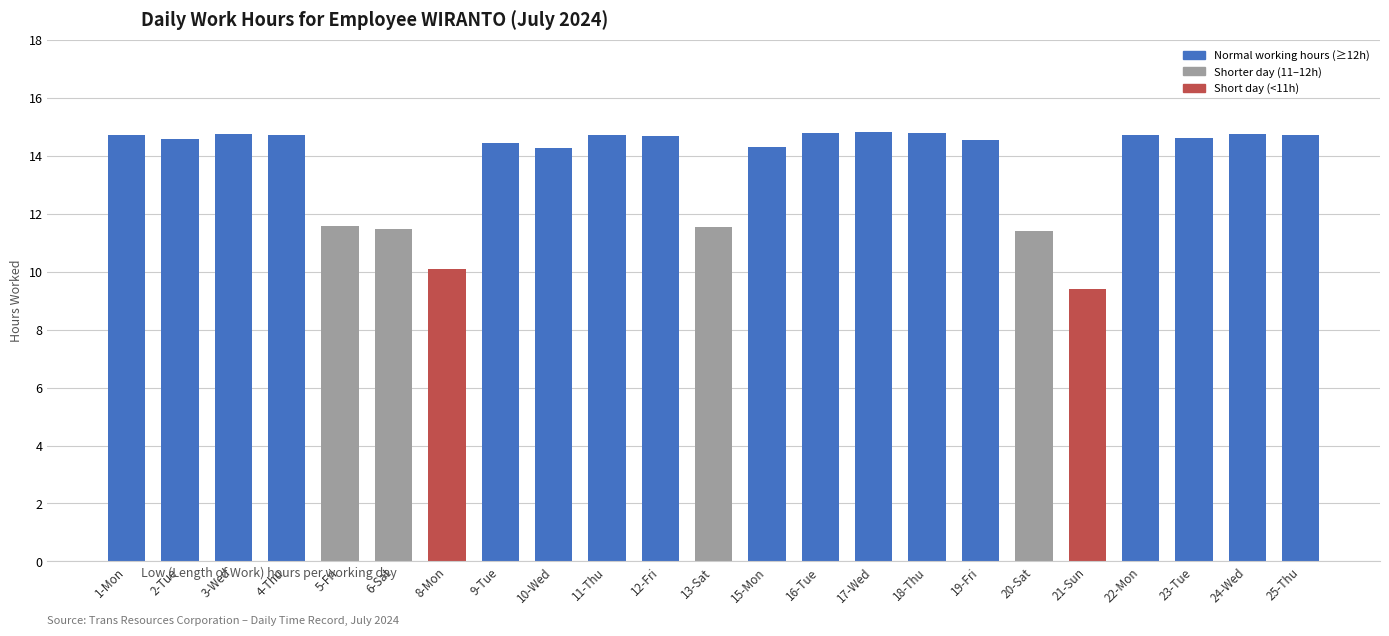

True or false: the data shows 14.4 at 9-Tue.

True